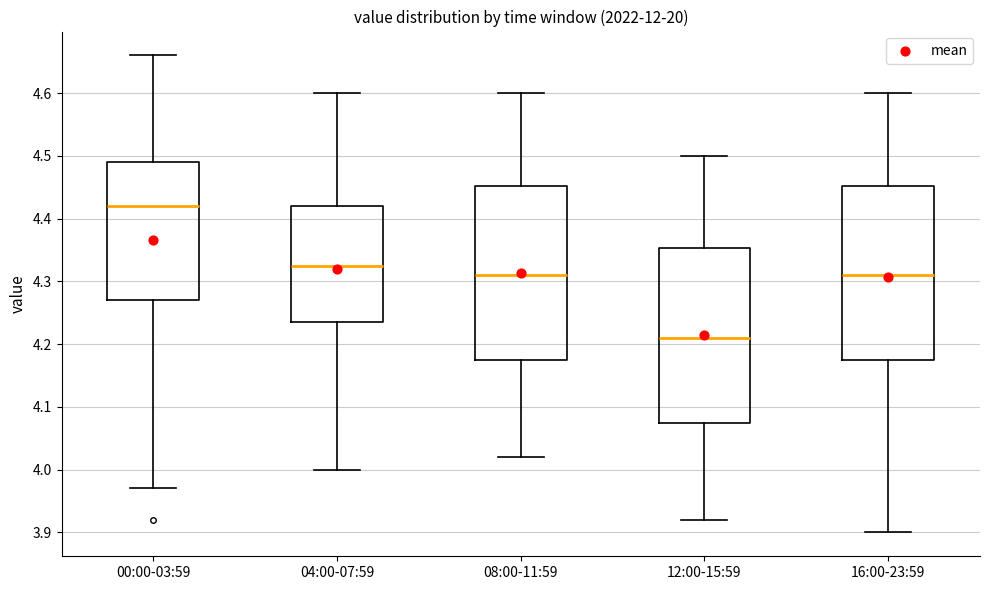

Reading left to right, read every box against the y-axis: the position of its median line, the range the box covers, and the ends of its whiskers. The values are not printed on the chart, so give them approximately, as read against the axis.

00:00-03:59: median 4.42, box 4.27 to 4.49, whiskers 3.97 to 4.66
04:00-07:59: median 4.33, box 4.24 to 4.42, whiskers 4.00 to 4.60
08:00-11:59: median 4.31, box 4.18 to 4.45, whiskers 4.02 to 4.60
12:00-15:59: median 4.21, box 4.08 to 4.35, whiskers 3.92 to 4.50
16:00-23:59: median 4.31, box 4.18 to 4.45, whiskers 3.90 to 4.60